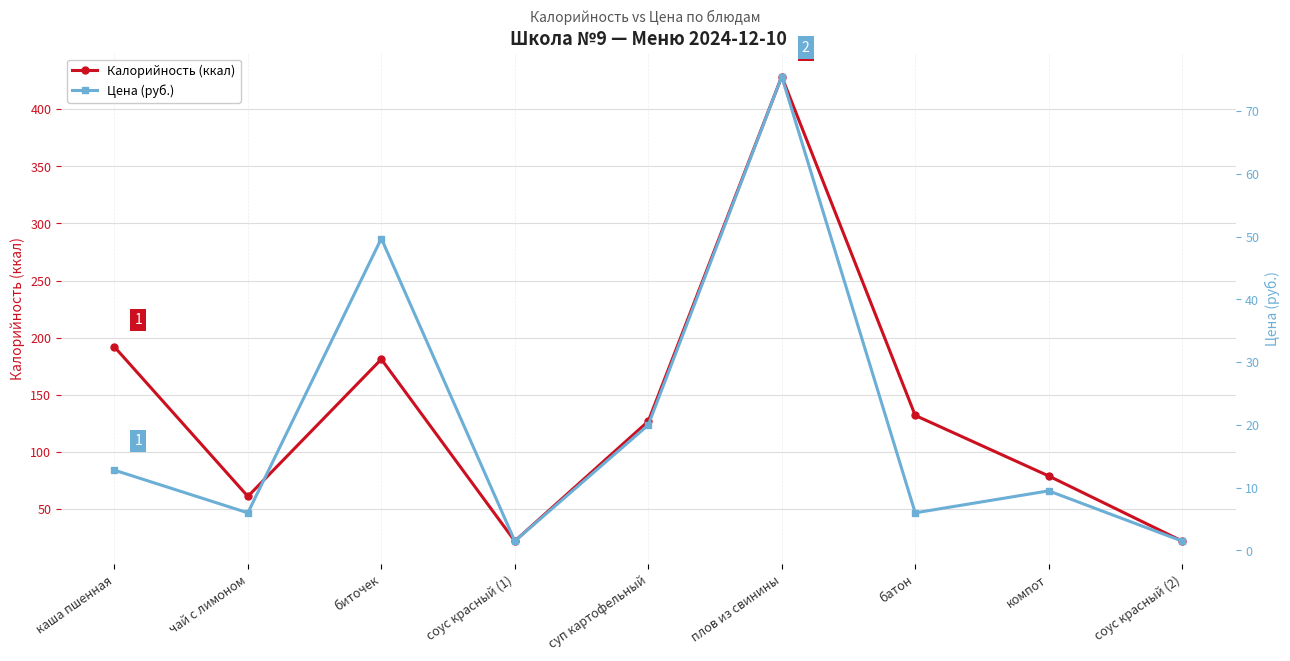

At which category is the sum across all series the highest?

плов из свинины